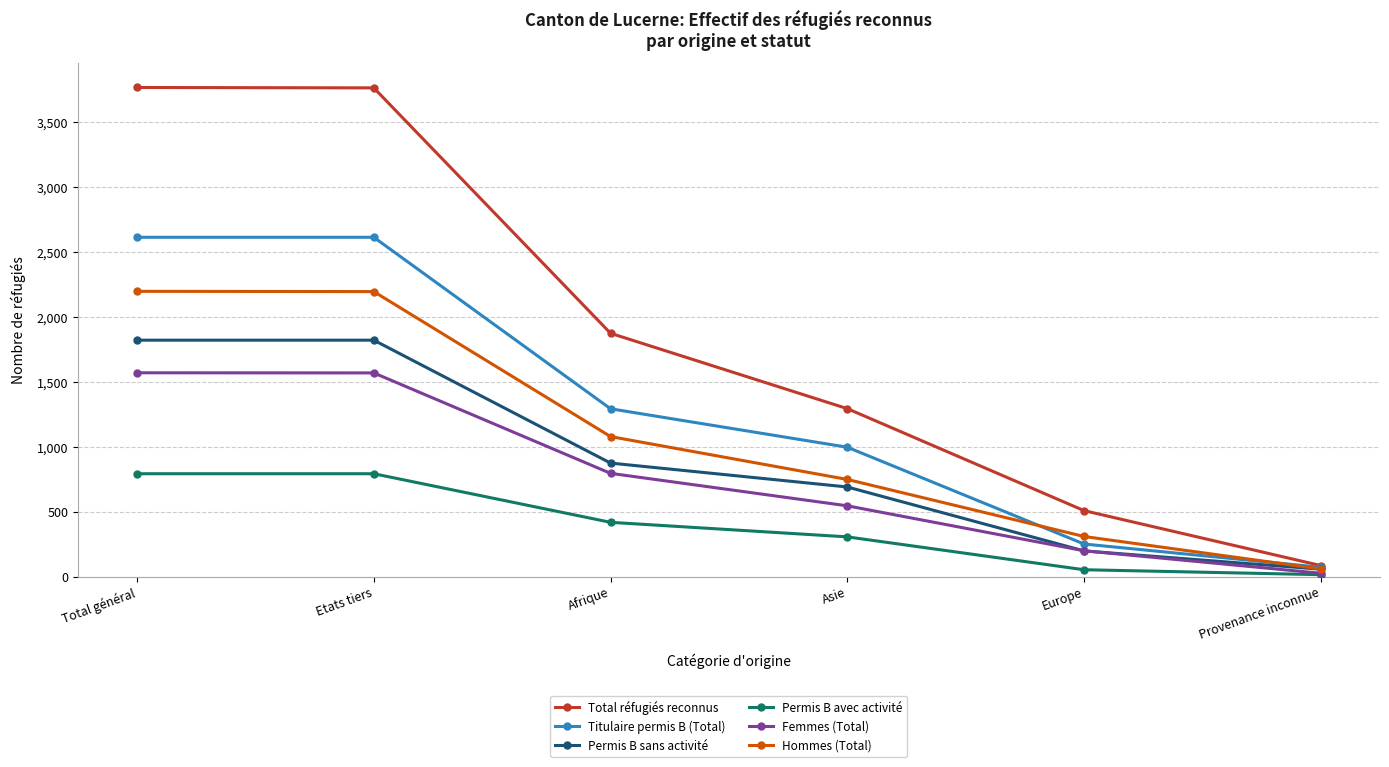

What is the highest value of the Femmes (Total) series?

1569